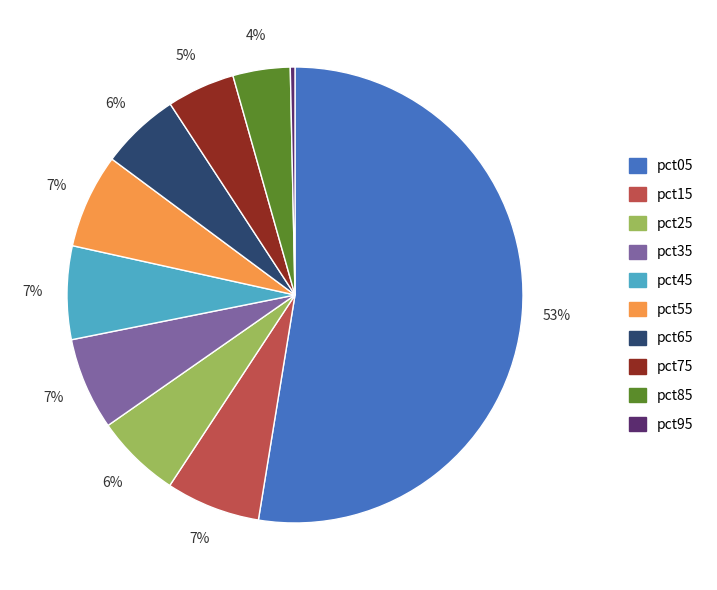

Combined, do pct95 and pct35 account for over 50%?

No